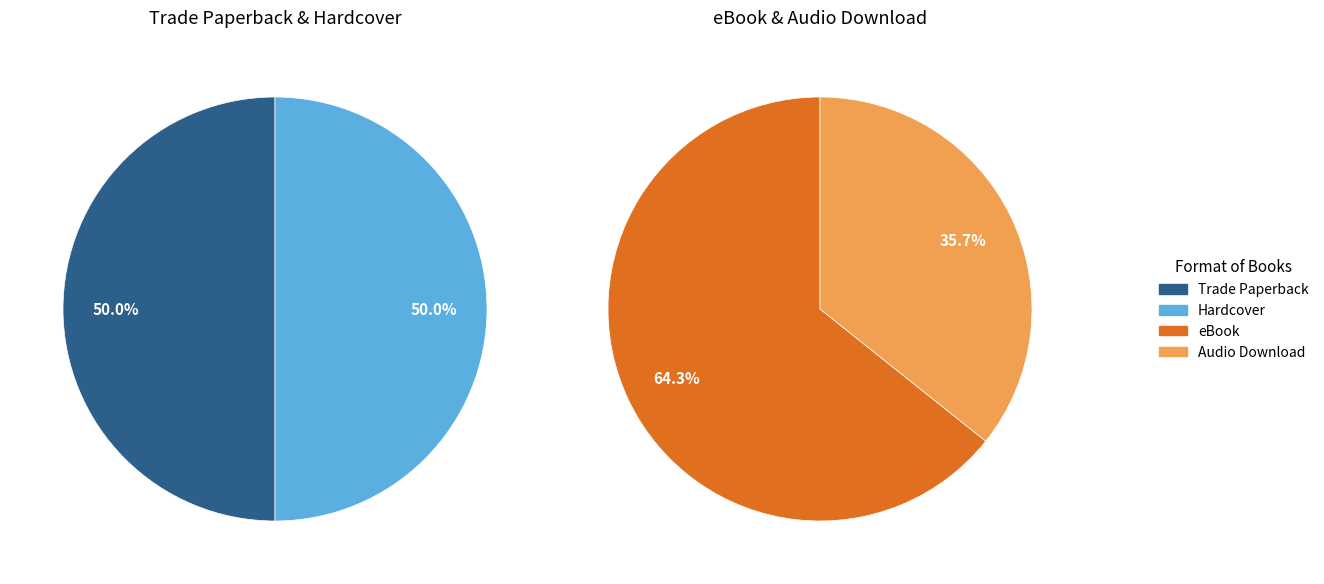

Is there a majority slice in this chart?

No